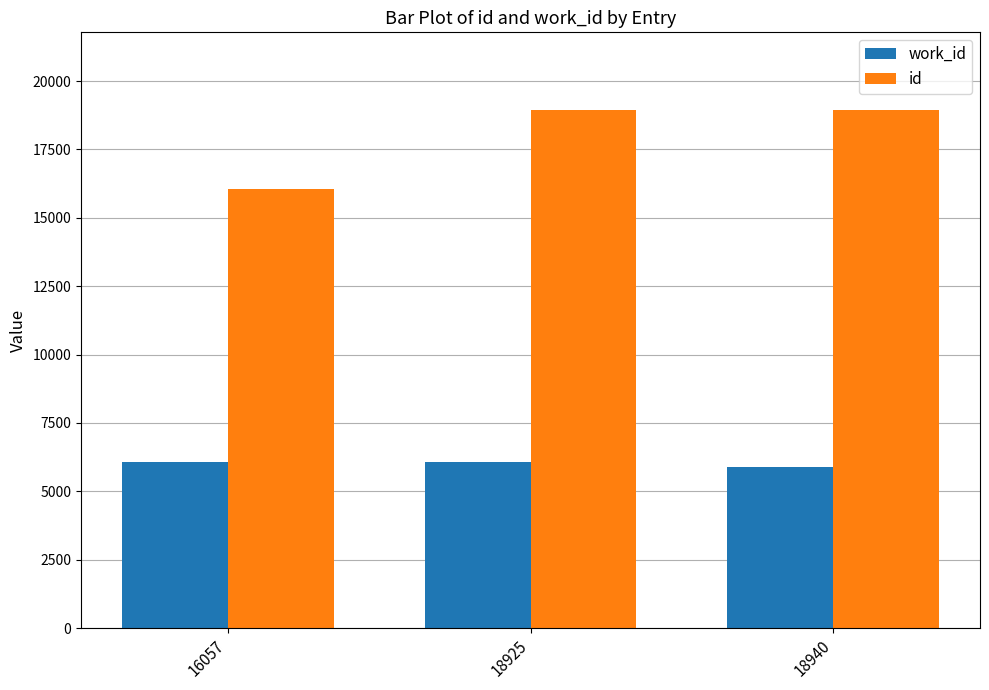

How many bars are there in total?

6